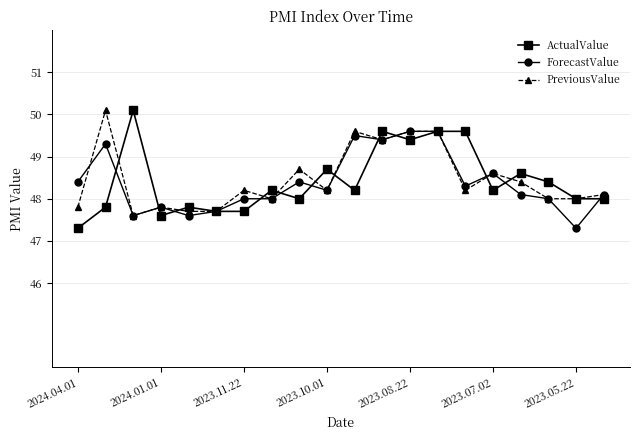

At how many categories does at least one series exceed 47?

20